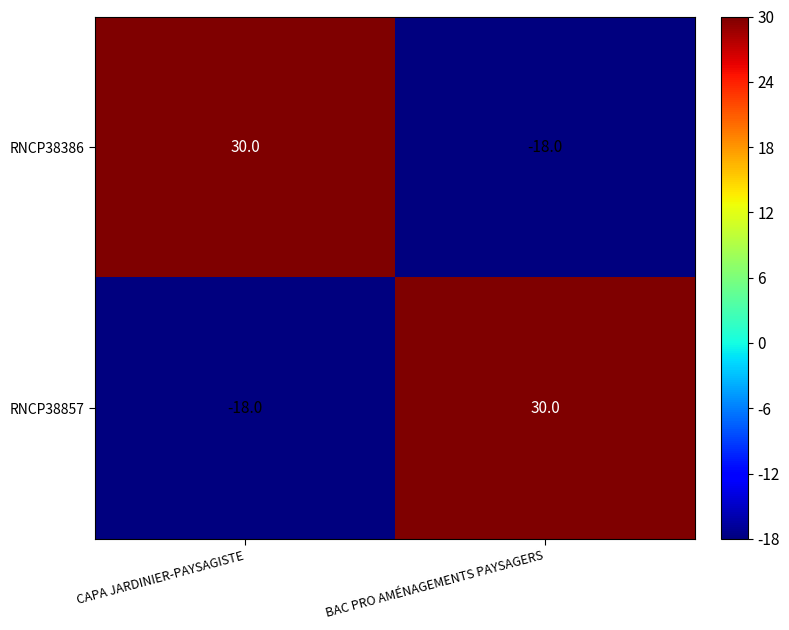

At BAC PRO AMÉNAGEMENTS PAYSAGERS, list the series in order from smallest to largest.

RNCP38386, RNCP38857